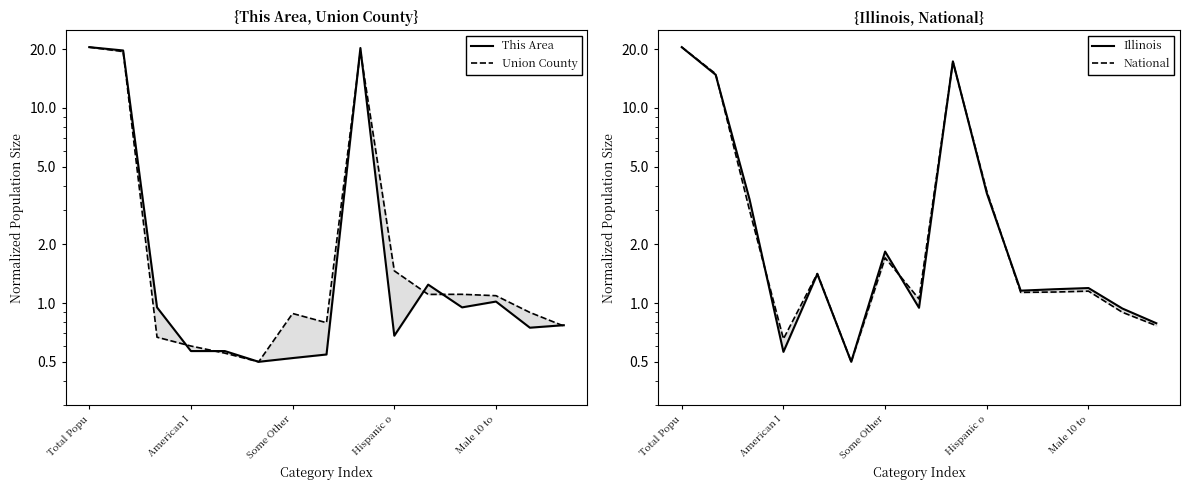

Does the chart have visible grid lines?

No